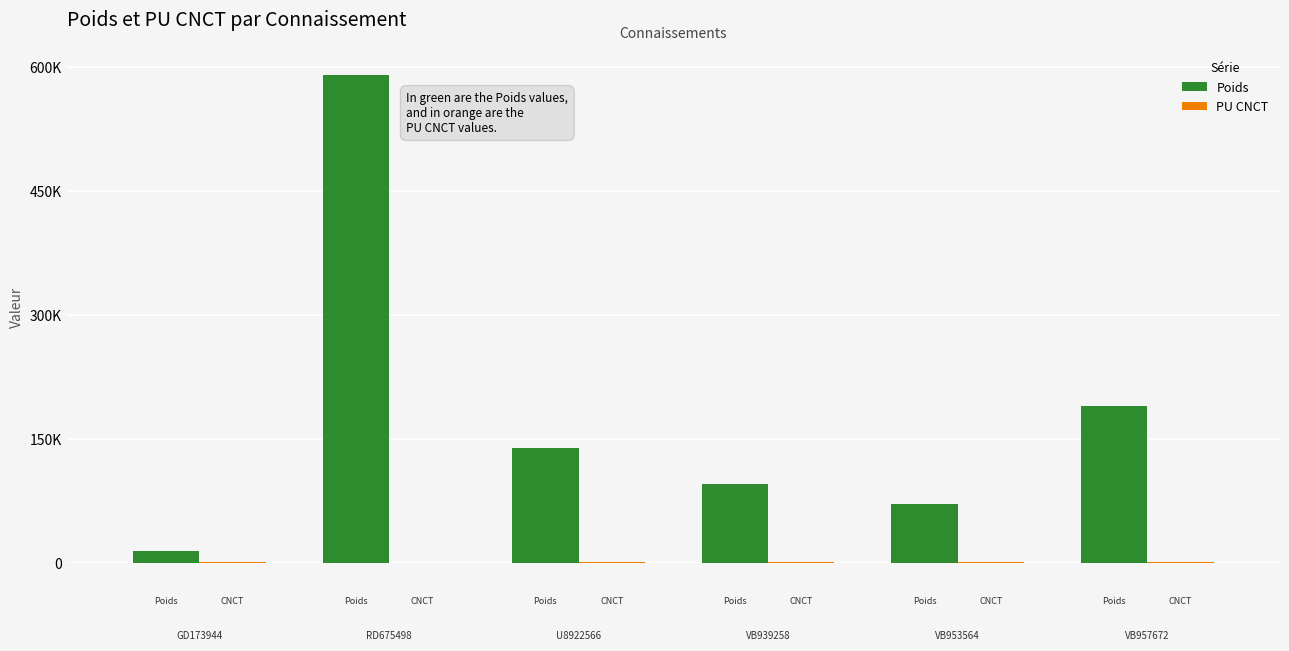

Are the bars horizontal?

No